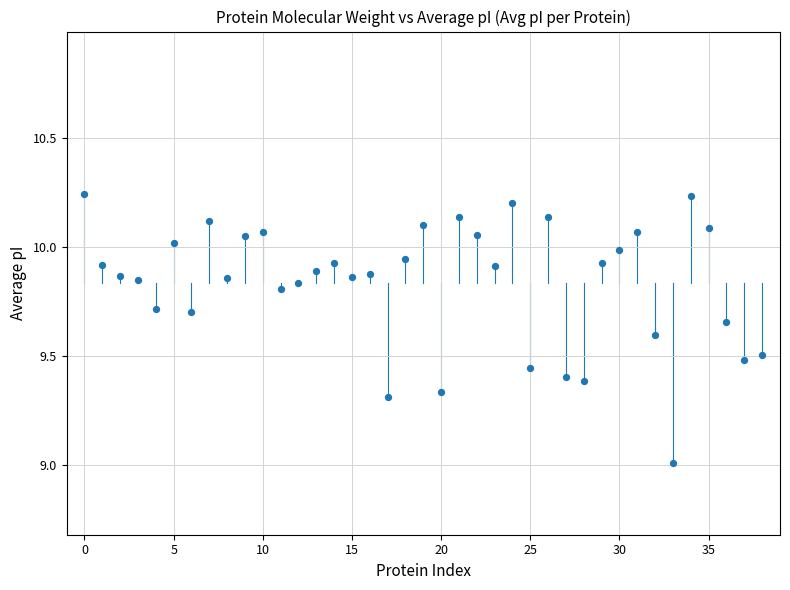

What is the range of Y values (max minus min)?

1.2